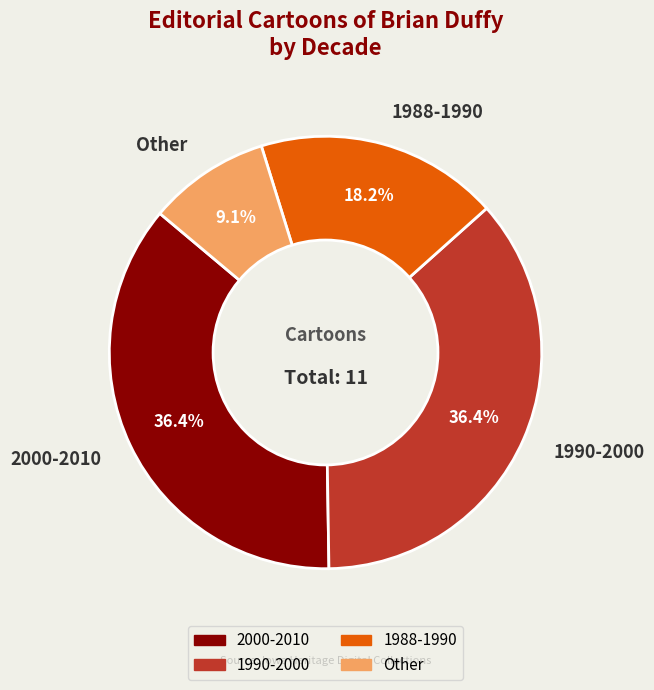

What percentage do 1988-1990 and 2000-2010 together represent?

54.5%